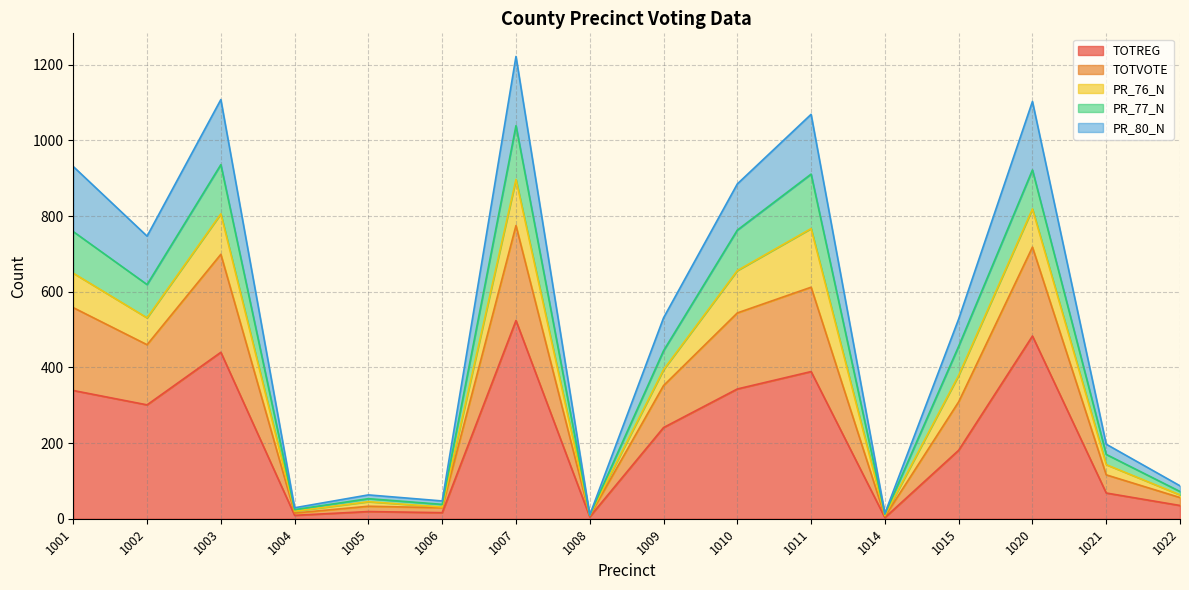

Which label corresponds to the largest value in the chart?

1007